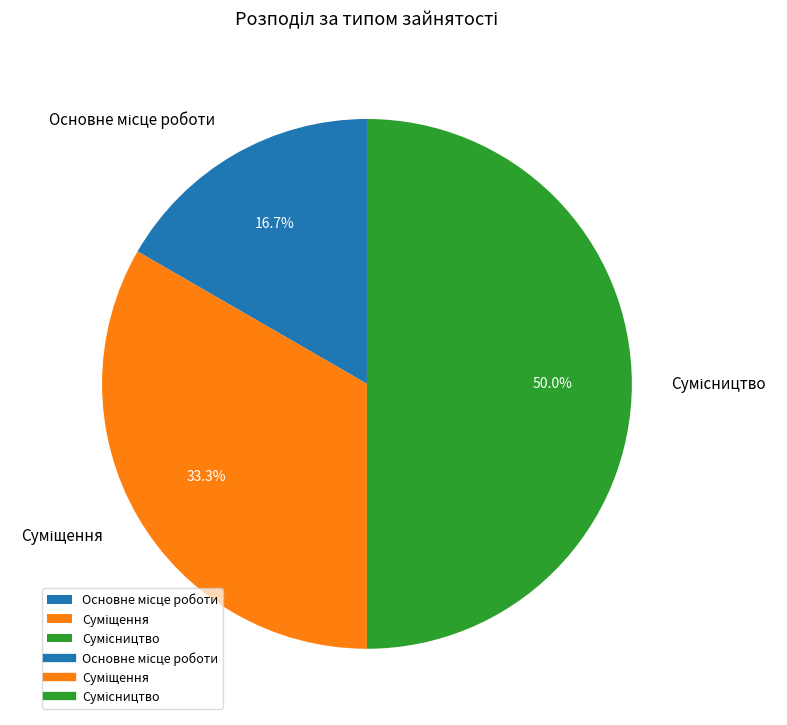

Is it true that Суміщення is 33% of the pie?

True